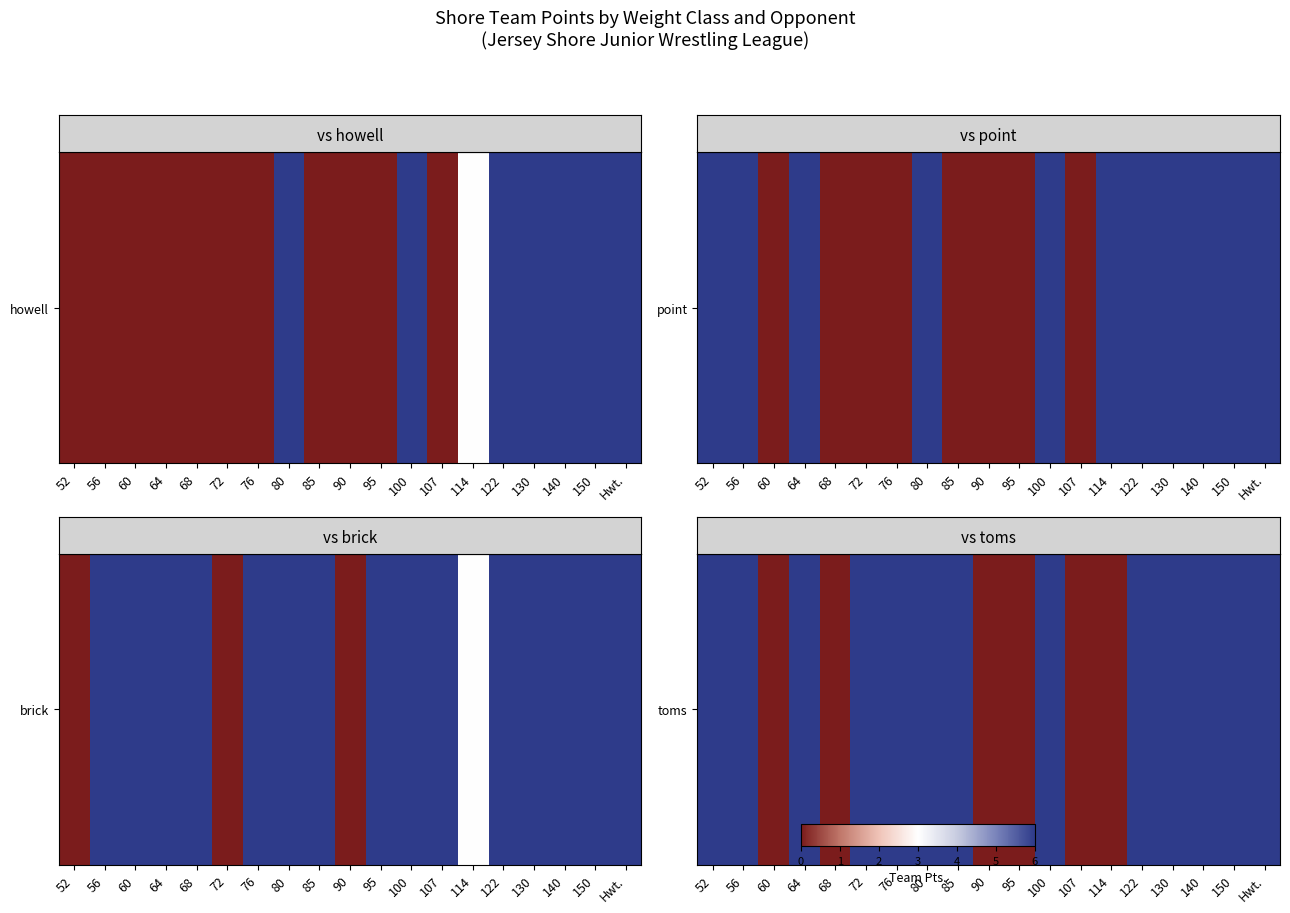

Rank the categories by value from highest to lowest.

52, 56, 64, 72, 76, 80, 85, 100, 122, 130, 140, 150, Hwt., 60, 68, 90, 95, 107, 114